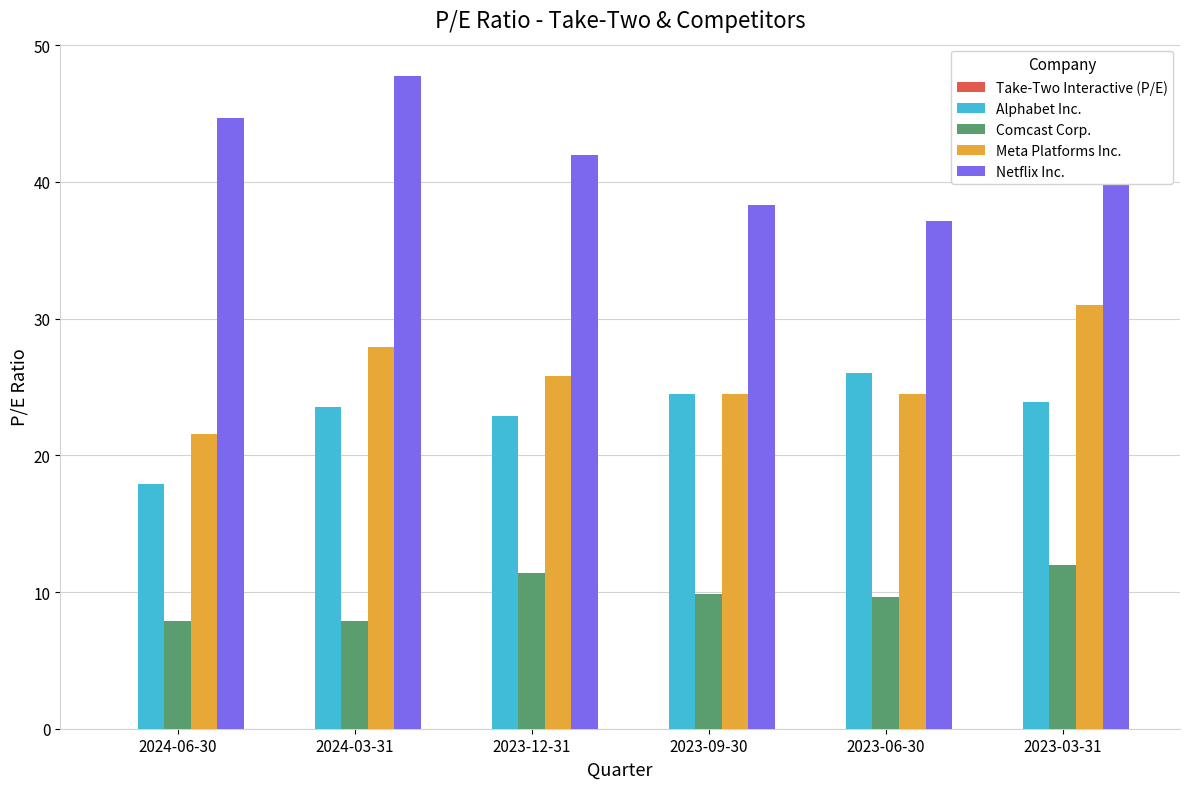

What is the greatest value displayed?

47.7